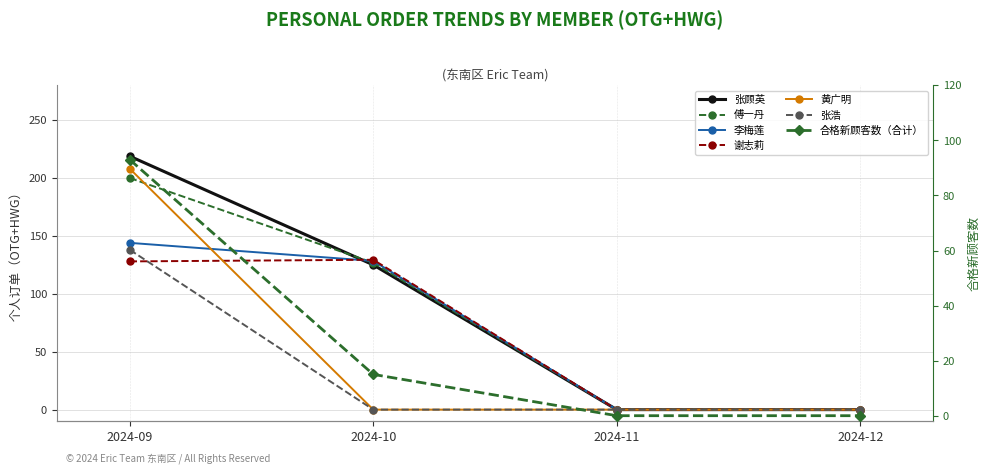

Which series has the largest total across all categories?

张顾英